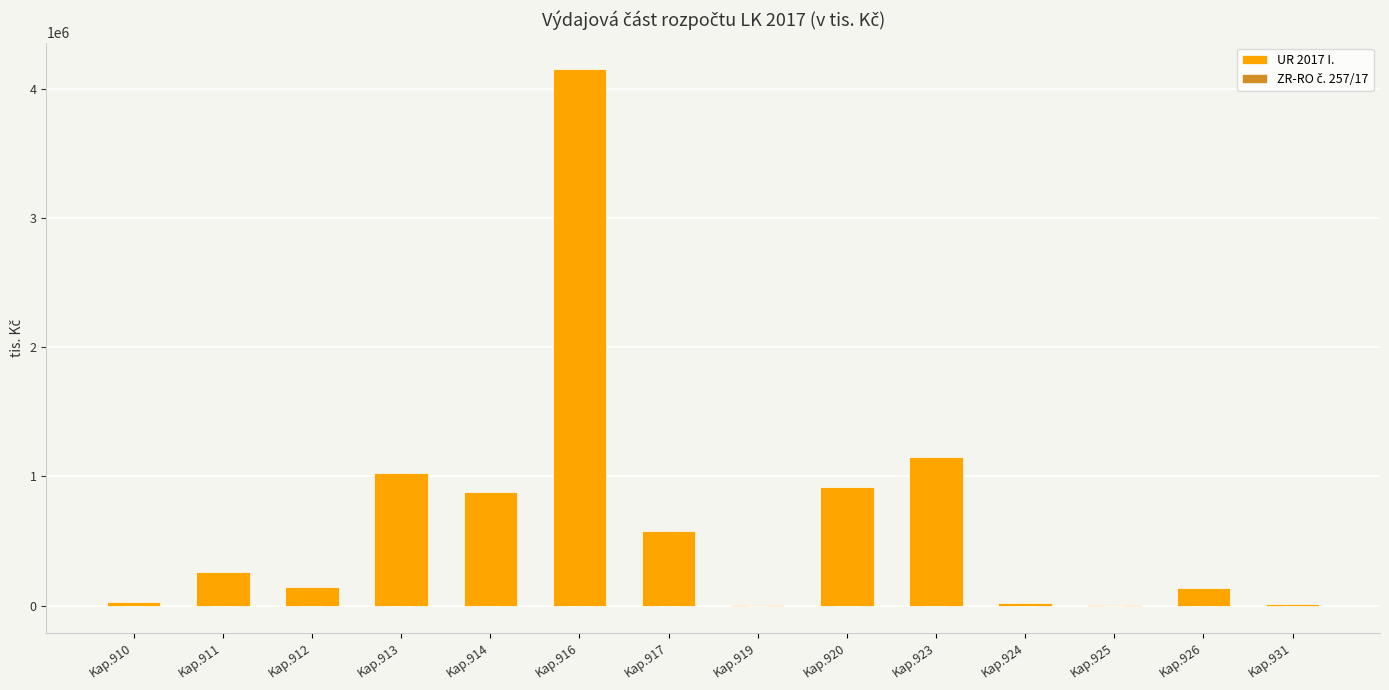

The UR 2017 I. series shows 202984.7 at Kap.926. True or false?

False